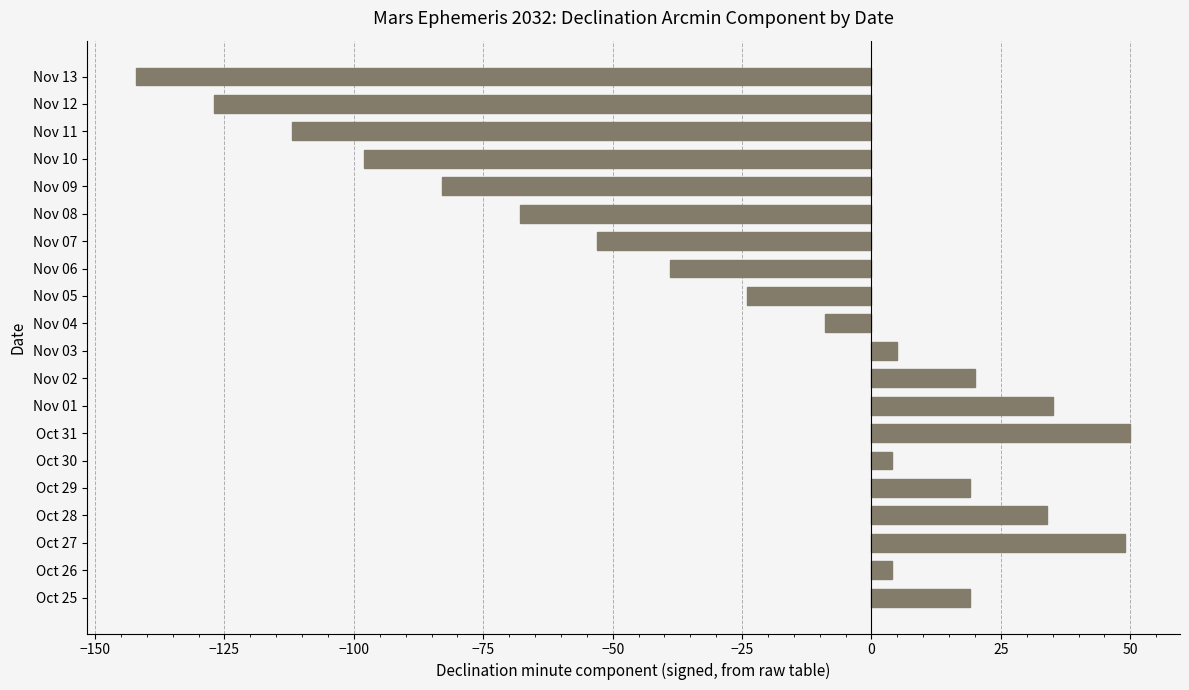

What is the sum of all values?

-516